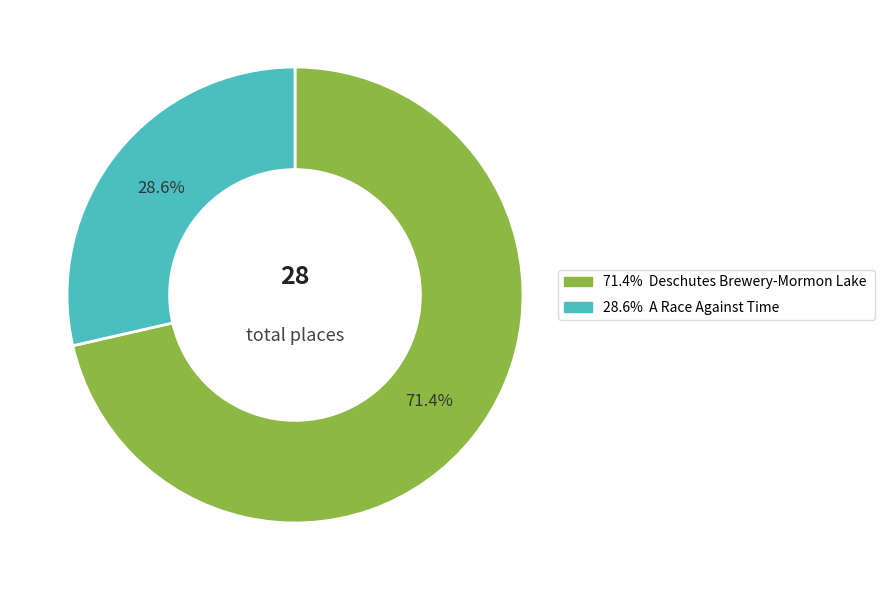

Is there a majority slice in this chart?

Yes